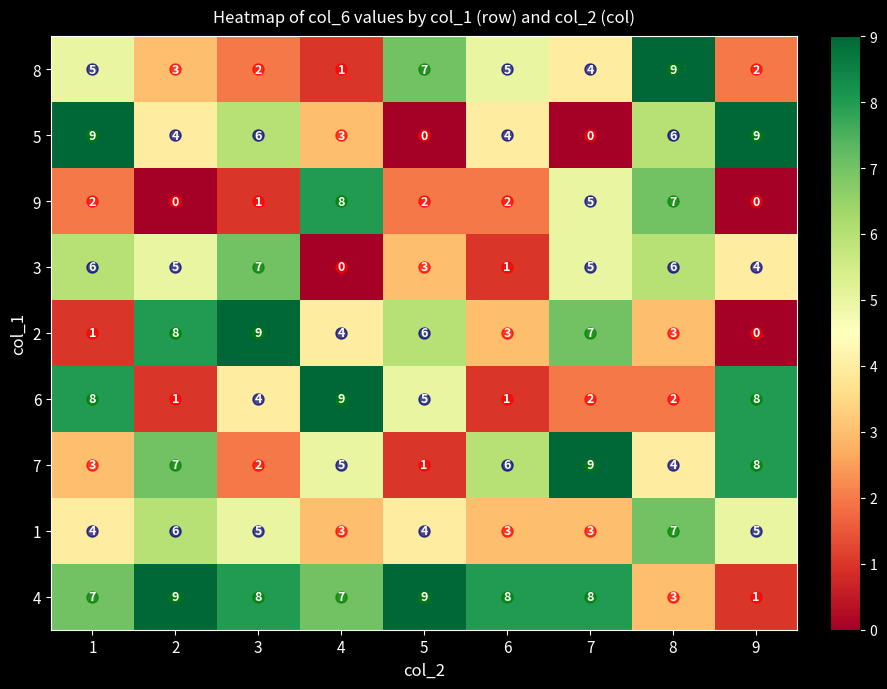

Count the number of data series in this chart.

9